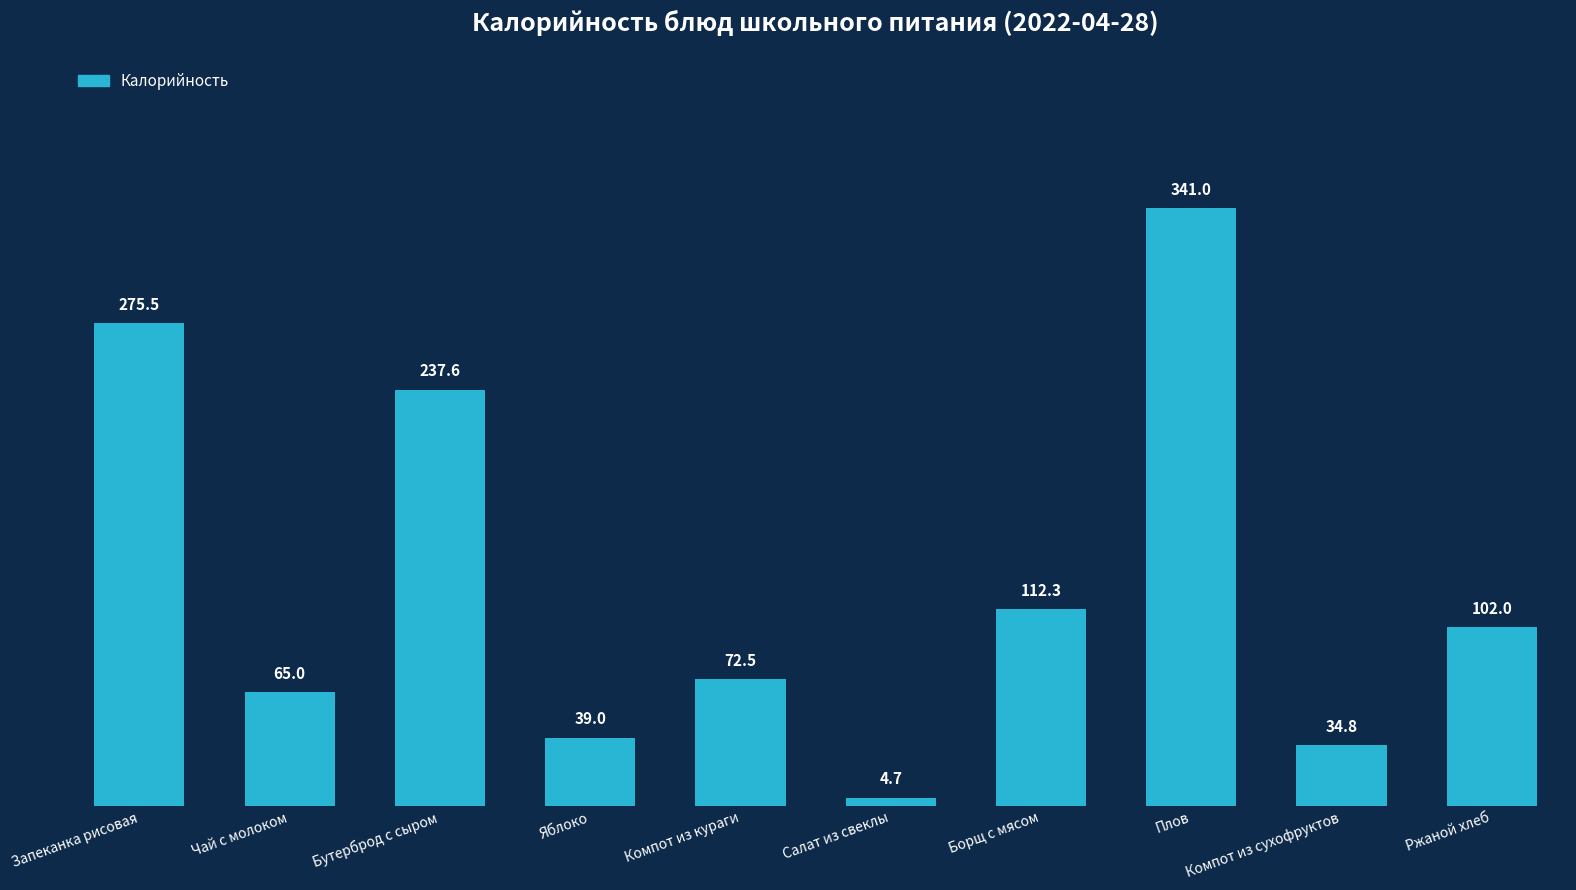

List the labels in order of value, largest first.

Плов, Запеканка рисовая, Бутерброд с сыром, Борщ с мясом, Ржаной хлеб, Компот из кураги, Чай с молоком, Яблоко, Компот из сухофруктов, Салат из свеклы